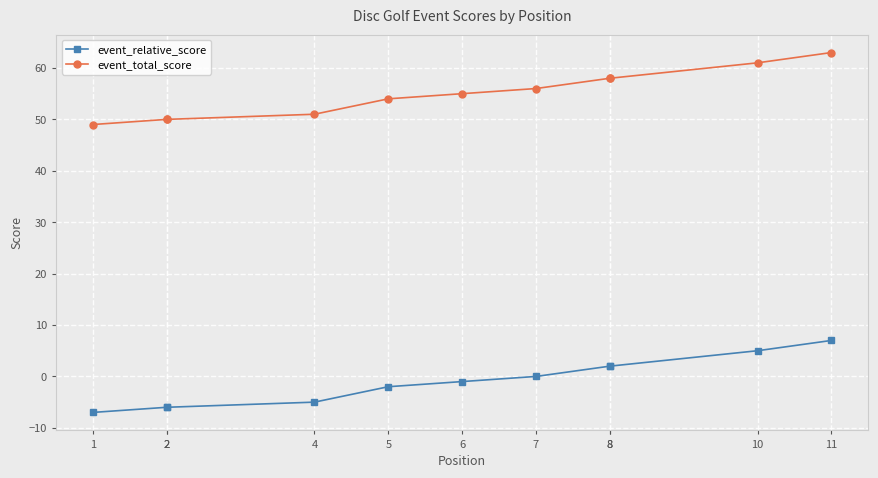

How many lines are shown in the chart?

2